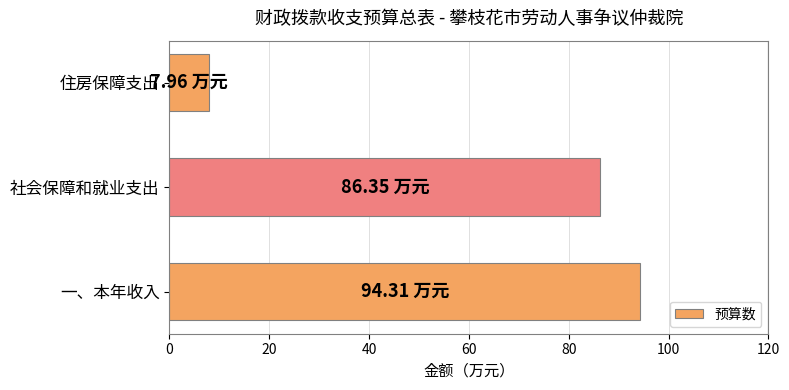

Where is the data nearest to the value 51?

社会保障和就业支出